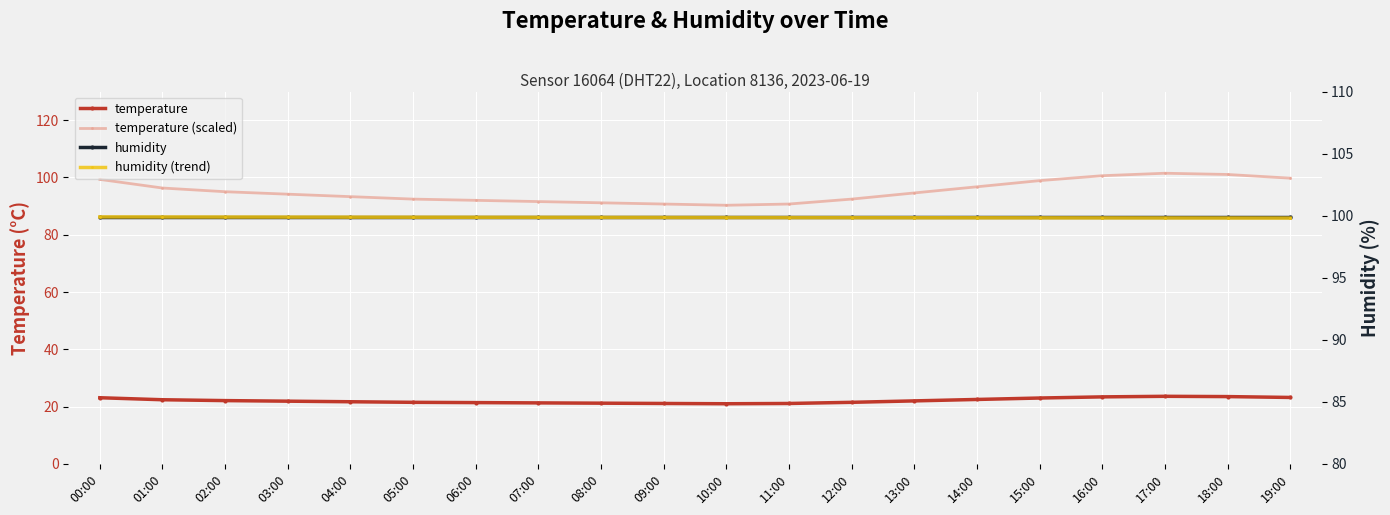

Between 02:00 and 08:00, which series saw the biggest shift?

temperature (scaled)